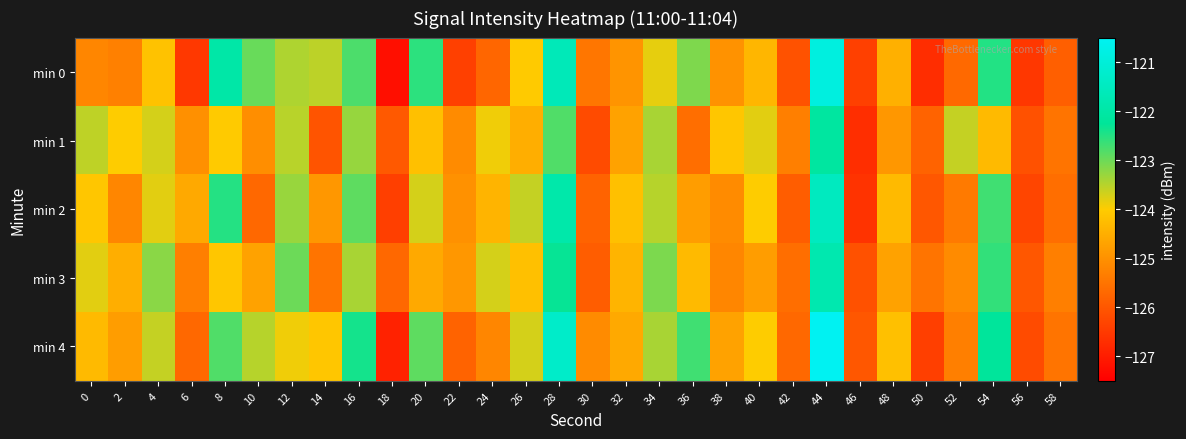

What is the maximum value shown in the chart?

-120.5